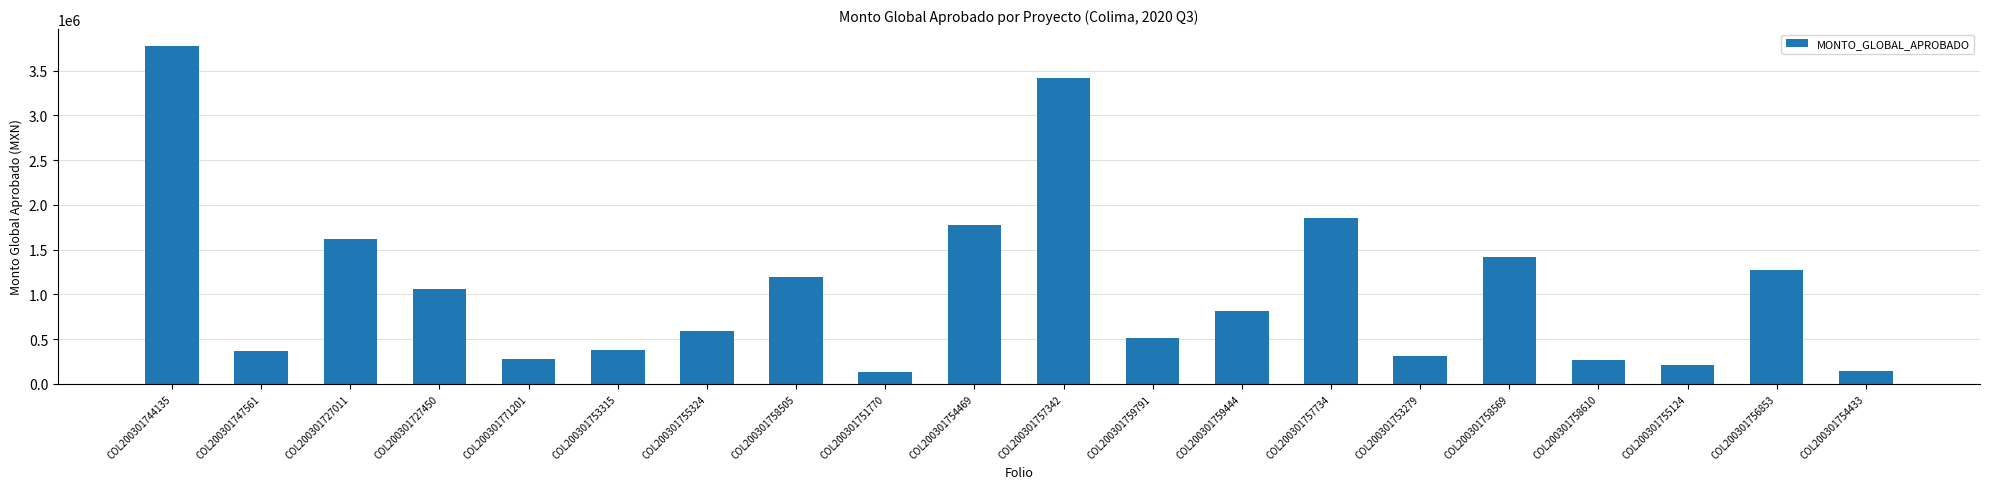

What is the label of the 12th bar from the right?

COL200301751770